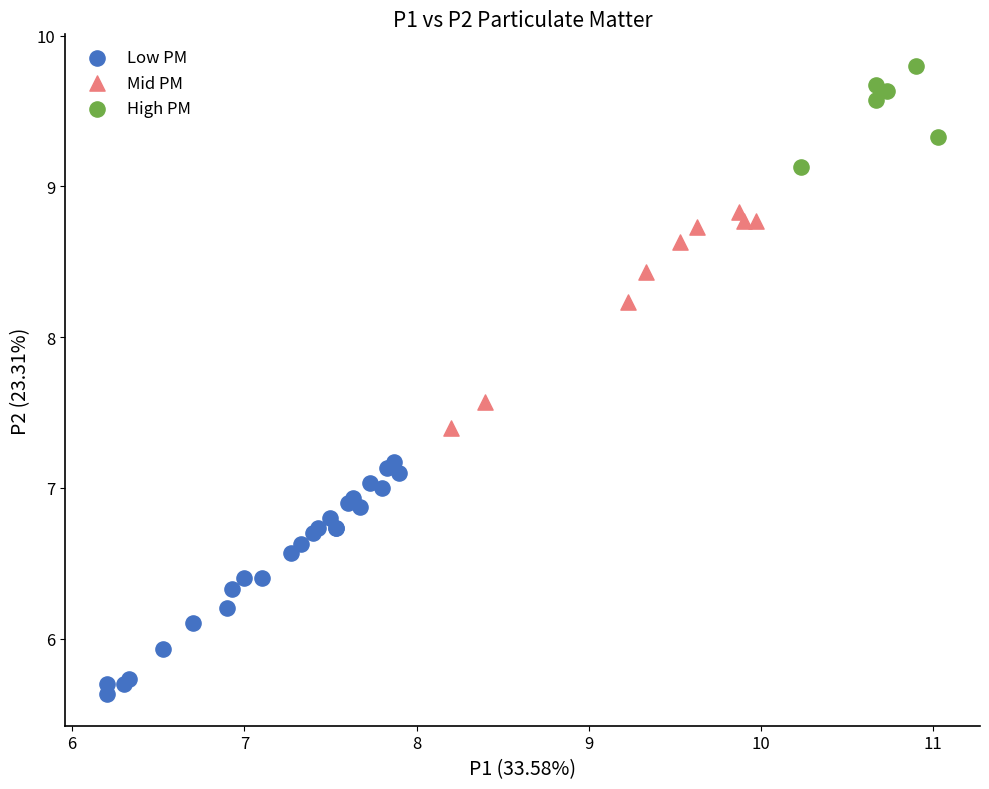

Which series reaches the maximum Y coordinate?

High PM